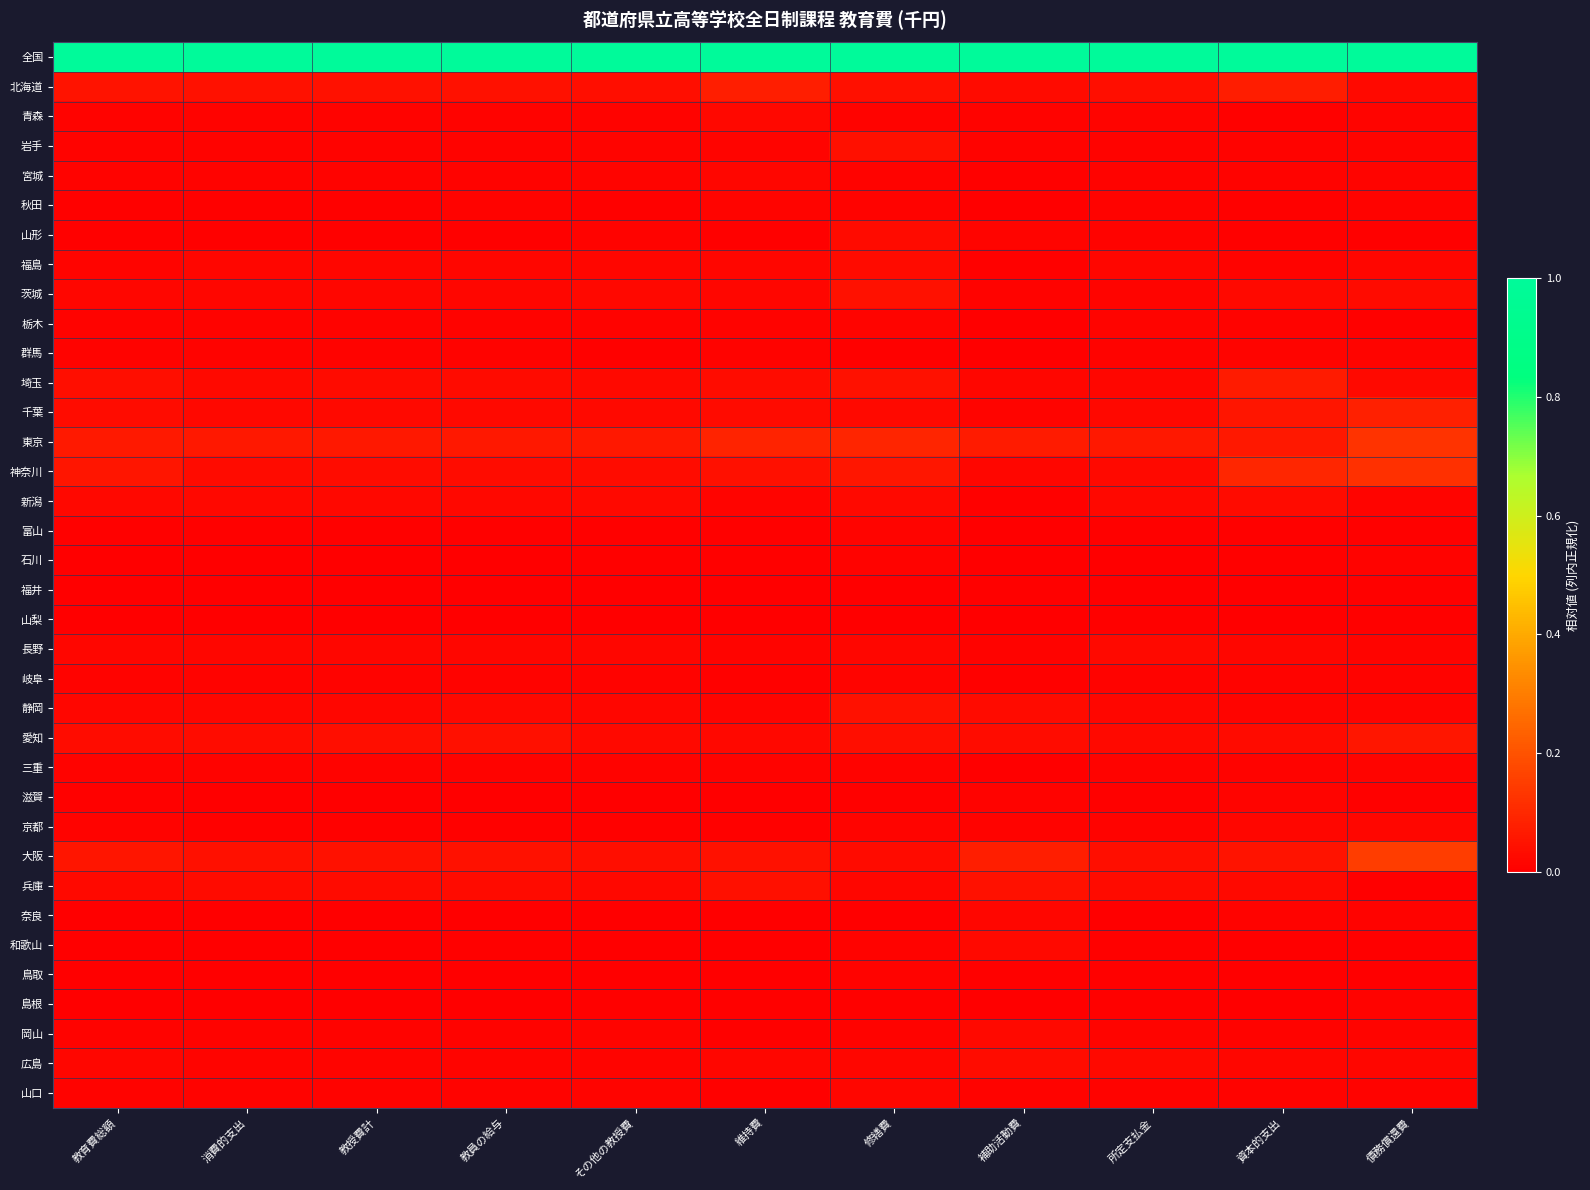

Reading right to left, list all the values displayed in this chart.

全国: 債務償還費=1.0	資本的支出=1.0	所定支払金=1.0	補助活動費=1.0	修繕費=1.0	維持費=1.0	その他の教授費=1.0	教員の給与=1.0	教授費計=1.0	消費的支出=1.0	教育費総額=1.0
北海道: 債務償還費=0.0	資本的支出=0.1	所定支払金=0.0	補助活動費=0.0	修繕費=0.0	維持費=0.1	その他の教授費=0.0	教員の給与=0.0	教授費計=0.0	消費的支出=0.0	教育費総額=0.0
青森: 債務償還費=0.0	資本的支出=0.0	所定支払金=0.0	補助活動費=0.0	修繕費=0.0	維持費=0.0	その他の教授費=0.0	教員の給与=0.0	教授費計=0.0	消費的支出=0.0	教育費総額=0.0
岩手: 債務償還費=0.0	資本的支出=0.0	所定支払金=0.0	補助活動費=0.0	修繕費=0.0	維持費=0.0	その他の教授費=0.0	教員の給与=0.0	教授費計=0.0	消費的支出=0.0	教育費総額=0.0
宮城: 債務償還費=0.0	資本的支出=0.0	所定支払金=0.0	補助活動費=0.0	修繕費=0.0	維持費=0.0	その他の教授費=0.0	教員の給与=0.0	教授費計=0.0	消費的支出=0.0	教育費総額=0.0
秋田: 債務償還費=0.0	資本的支出=0.0	所定支払金=0.0	補助活動費=0.0	修繕費=0.0	維持費=0.0	その他の教授費=0.0	教員の給与=0.0	教授費計=0.0	消費的支出=0.0	教育費総額=0.0
山形: 債務償還費=0.0	資本的支出=0.0	所定支払金=0.0	補助活動費=0.0	修繕費=0.0	維持費=0.0	その他の教授費=0.0	教員の給与=0.0	教授費計=0.0	消費的支出=0.0	教育費総額=0.0
福島: 債務償還費=0.0	資本的支出=0.0	所定支払金=0.0	補助活動費=0.0	修繕費=0.0	維持費=0.0	その他の教授費=0.0	教員の給与=0.0	教授費計=0.0	消費的支出=0.0	教育費総額=0.0
茨城: 債務償還費=0.0	資本的支出=0.0	所定支払金=0.0	補助活動費=0.0	修繕費=0.0	維持費=0.0	その他の教授費=0.0	教員の給与=0.0	教授費計=0.0	消費的支出=0.0	教育費総額=0.0
栃木: 債務償還費=0.0	資本的支出=0.0	所定支払金=0.0	補助活動費=0.0	修繕費=0.0	維持費=0.0	その他の教授費=0.0	教員の給与=0.0	教授費計=0.0	消費的支出=0.0	教育費総額=0.0
群馬: 債務償還費=0.0	資本的支出=0.0	所定支払金=0.0	補助活動費=0.0	修繕費=0.0	維持費=0.0	その他の教授費=0.0	教員の給与=0.0	教授費計=0.0	消費的支出=0.0	教育費総額=0.0
埼玉: 債務償還費=0.0	資本的支出=0.1	所定支払金=0.0	補助活動費=0.0	修繕費=0.0	維持費=0.0	その他の教授費=0.0	教員の給与=0.0	教授費計=0.0	消費的支出=0.0	教育費総額=0.0
千葉: 債務償還費=0.1	資本的支出=0.1	所定支払金=0.0	補助活動費=0.0	修繕費=0.0	維持費=0.0	その他の教授費=0.0	教員の給与=0.0	教授費計=0.0	消費的支出=0.0	教育費総額=0.0
東京: 債務償還費=0.1	資本的支出=0.1	所定支払金=0.1	補助活動費=0.1	修繕費=0.1	維持費=0.1	その他の教授費=0.1	教員の給与=0.1	教授費計=0.1	消費的支出=0.1	教育費総額=0.1
神奈川: 債務償還費=0.1	資本的支出=0.1	所定支払金=0.0	補助活動費=0.0	修繕費=0.1	維持費=0.0	その他の教授費=0.0	教員の給与=0.0	教授費計=0.0	消費的支出=0.0	教育費総額=0.1
新潟: 債務償還費=0.0	資本的支出=0.0	所定支払金=0.0	補助活動費=0.0	修繕費=0.0	維持費=0.0	その他の教授費=0.0	教員の給与=0.0	教授費計=0.0	消費的支出=0.0	教育費総額=0.0
富山: 債務償還費=0.0	資本的支出=0.0	所定支払金=0.0	補助活動費=0.0	修繕費=0.0	維持費=0.0	その他の教授費=0.0	教員の給与=0.0	教授費計=0.0	消費的支出=0.0	教育費総額=0.0
石川: 債務償還費=0.0	資本的支出=0.0	所定支払金=0.0	補助活動費=0.0	修繕費=0.0	維持費=0.0	その他の教授費=0.0	教員の給与=0.0	教授費計=0.0	消費的支出=0.0	教育費総額=0.0
福井: 債務償還費=0.0	資本的支出=0.0	所定支払金=0.0	補助活動費=0.0	修繕費=0.0	維持費=0.0	その他の教授費=0.0	教員の給与=0.0	教授費計=0.0	消費的支出=0.0	教育費総額=0.0
山梨: 債務償還費=0.0	資本的支出=0.0	所定支払金=0.0	補助活動費=0.0	修繕費=0.0	維持費=0.0	その他の教授費=0.0	教員の給与=0.0	教授費計=0.0	消費的支出=0.0	教育費総額=0.0
長野: 債務償還費=0.0	資本的支出=0.0	所定支払金=0.0	補助活動費=0.0	修繕費=0.0	維持費=0.0	その他の教授費=0.0	教員の給与=0.0	教授費計=0.0	消費的支出=0.0	教育費総額=0.0
岐阜: 債務償還費=0.0	資本的支出=0.0	所定支払金=0.0	補助活動費=0.0	修繕費=0.0	維持費=0.0	その他の教授費=0.0	教員の給与=0.0	教授費計=0.0	消費的支出=0.0	教育費総額=0.0
静岡: 債務償還費=0.0	資本的支出=0.0	所定支払金=0.0	補助活動費=0.0	修繕費=0.0	維持費=0.0	その他の教授費=0.0	教員の給与=0.0	教授費計=0.0	消費的支出=0.0	教育費総額=0.0
愛知: 債務償還費=0.1	資本的支出=0.0	所定支払金=0.0	補助活動費=0.0	修繕費=0.0	維持費=0.0	その他の教授費=0.0	教員の給与=0.0	教授費計=0.0	消費的支出=0.0	教育費総額=0.0
三重: 債務償還費=0.0	資本的支出=0.0	所定支払金=0.0	補助活動費=0.0	修繕費=0.0	維持費=0.0	その他の教授費=0.0	教員の給与=0.0	教授費計=0.0	消費的支出=0.0	教育費総額=0.0
滋賀: 債務償還費=0.0	資本的支出=0.0	所定支払金=0.0	補助活動費=0.0	修繕費=0.0	維持費=0.0	その他の教授費=0.0	教員の給与=0.0	教授費計=0.0	消費的支出=0.0	教育費総額=0.0
京都: 債務償還費=0.0	資本的支出=0.0	所定支払金=0.0	補助活動費=0.0	修繕費=0.0	維持費=0.0	その他の教授費=0.0	教員の給与=0.0	教授費計=0.0	消費的支出=0.0	教育費総額=0.0
大阪: 債務償還費=0.2	資本的支出=0.0	所定支払金=0.0	補助活動費=0.1	修繕費=0.0	維持費=0.0	その他の教授費=0.0	教員の給与=0.0	教授費計=0.0	消費的支出=0.0	教育費総額=0.1
兵庫: 債務償還費=0.0	資本的支出=0.0	所定支払金=0.0	補助活動費=0.0	修繕費=0.0	維持費=0.0	その他の教授費=0.0	教員の給与=0.0	教授費計=0.0	消費的支出=0.0	教育費総額=0.0
奈良: 債務償還費=0.0	資本的支出=0.0	所定支払金=0.0	補助活動費=0.0	修繕費=0.0	維持費=0.0	その他の教授費=0.0	教員の給与=0.0	教授費計=0.0	消費的支出=0.0	教育費総額=0.0
和歌山: 債務償還費=0.0	資本的支出=0.0	所定支払金=0.0	補助活動費=0.0	修繕費=0.0	維持費=0.0	その他の教授費=0.0	教員の給与=0.0	教授費計=0.0	消費的支出=0.0	教育費総額=0.0
鳥取: 債務償還費=0.0	資本的支出=0.0	所定支払金=0.0	補助活動費=0.0	修繕費=0.0	維持費=0.0	その他の教授費=0.0	教員の給与=0.0	教授費計=0.0	消費的支出=0.0	教育費総額=0.0
島根: 債務償還費=0.0	資本的支出=0.0	所定支払金=0.0	補助活動費=0.0	修繕費=0.0	維持費=0.0	その他の教授費=0.0	教員の給与=0.0	教授費計=0.0	消費的支出=0.0	教育費総額=0.0
岡山: 債務償還費=0.0	資本的支出=0.0	所定支払金=0.0	補助活動費=0.0	修繕費=0.0	維持費=0.0	その他の教授費=0.0	教員の給与=0.0	教授費計=0.0	消費的支出=0.0	教育費総額=0.0
広島: 債務償還費=0.0	資本的支出=0.0	所定支払金=0.0	補助活動費=0.0	修繕費=0.0	維持費=0.0	その他の教授費=0.0	教員の給与=0.0	教授費計=0.0	消費的支出=0.0	教育費総額=0.0
山口: 債務償還費=0.0	資本的支出=0.0	所定支払金=0.0	補助活動費=0.0	修繕費=0.0	維持費=0.0	その他の教授費=0.0	教員の給与=0.0	教授費計=0.0	消費的支出=0.0	教育費総額=0.0